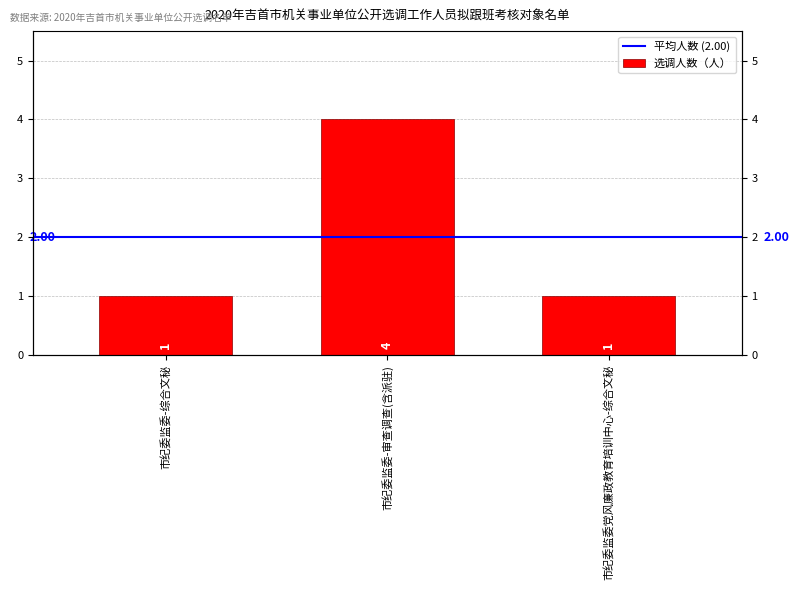

What is the change in value from 市纪委监委-综合文秘 to 市纪委监委-审查调查(含派驻)?

+3